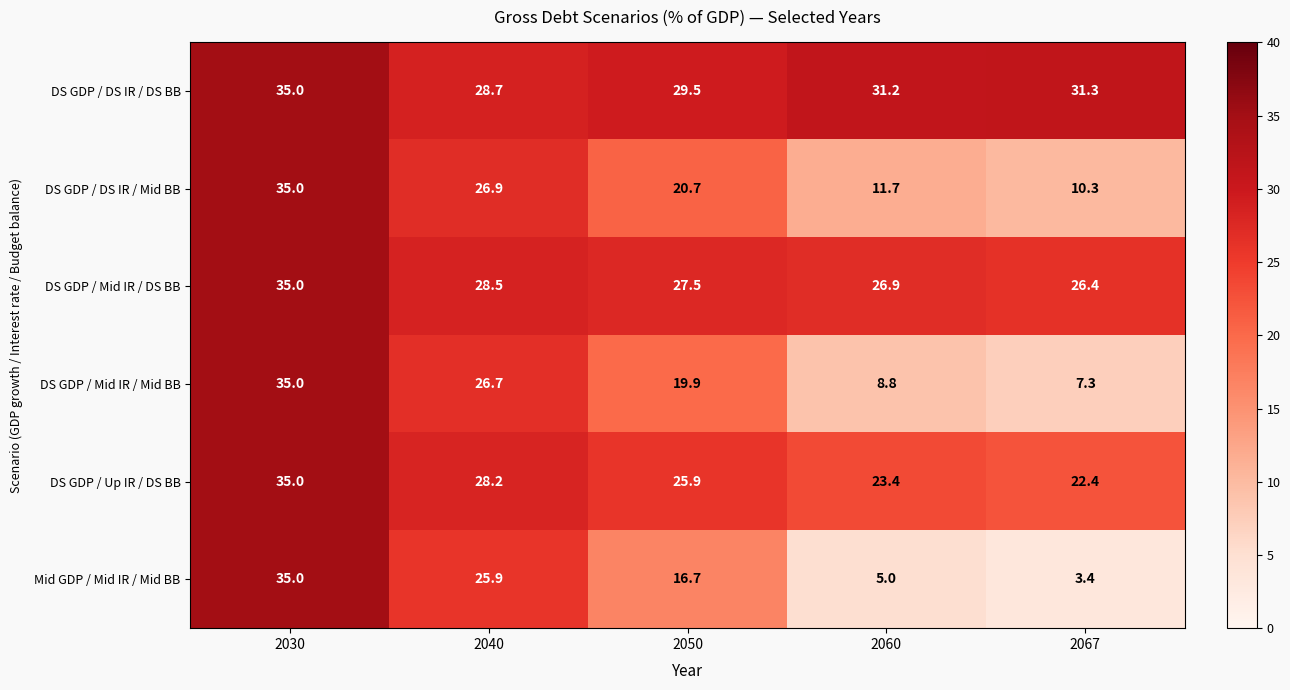

At 2040, list the series in order from smallest to largest.

Mid GDP / Mid IR / Mid BB, DS GDP / Mid IR / Mid BB, DS GDP / DS IR / Mid BB, DS GDP / Up IR / DS BB, DS GDP / Mid IR / DS BB, DS GDP / DS IR / DS BB